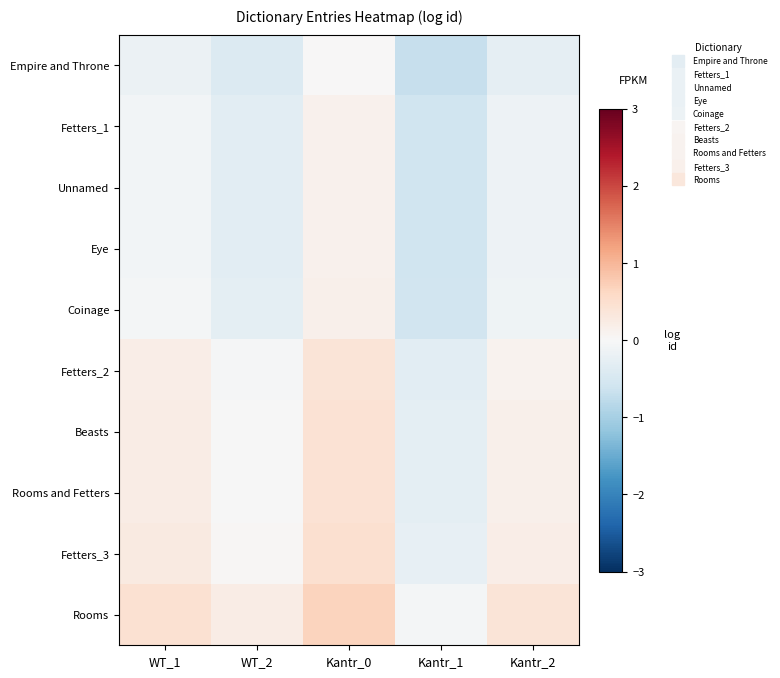

Between WT_1 and Kantr_1, which is larger?

WT_1